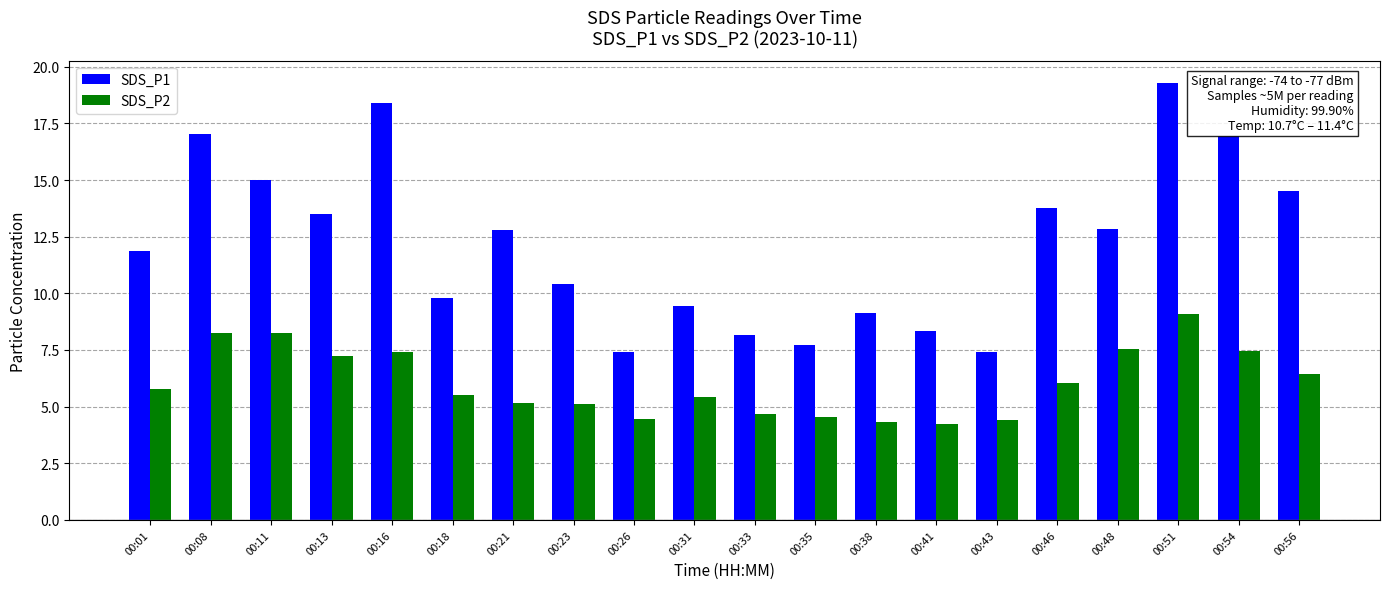

What is the spread (max minus min) of values at 00:38?

4.8